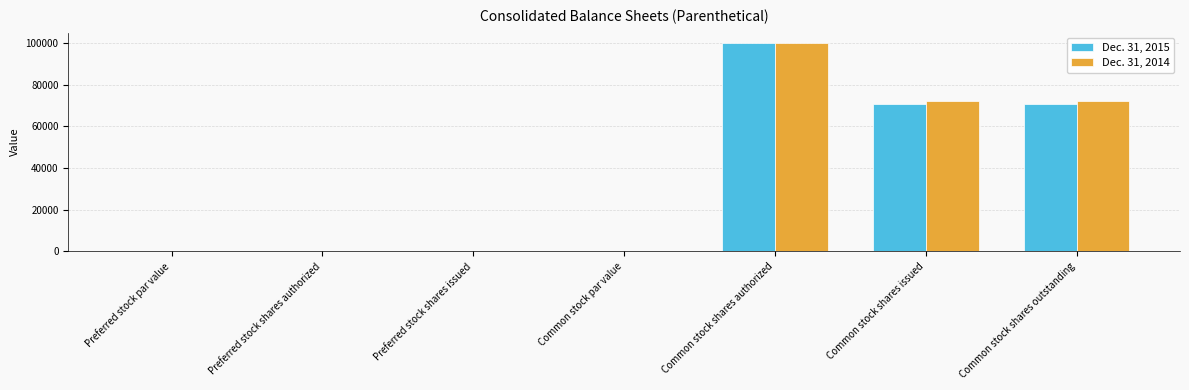

The value of Dec. 31, 2014 at Preferred stock shares authorized is 100.0. True or false?

True